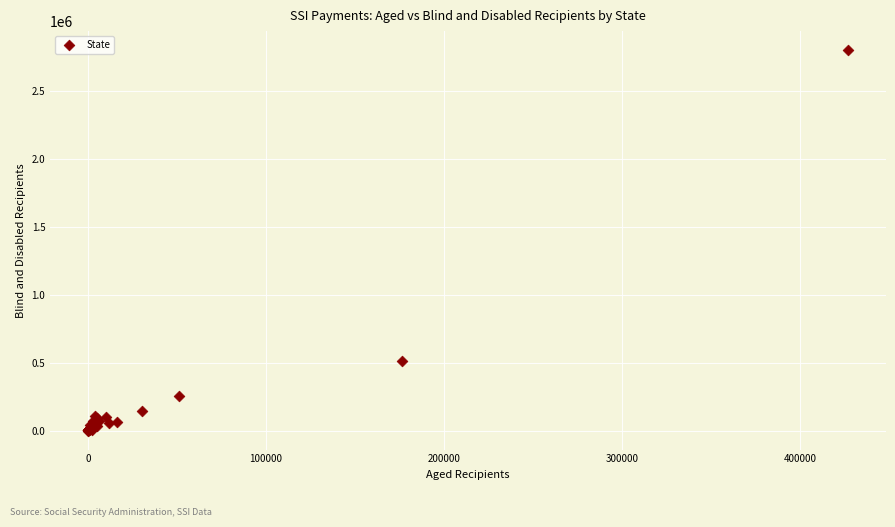

What Y value in the scatter plot is closest to 1399887?

511005